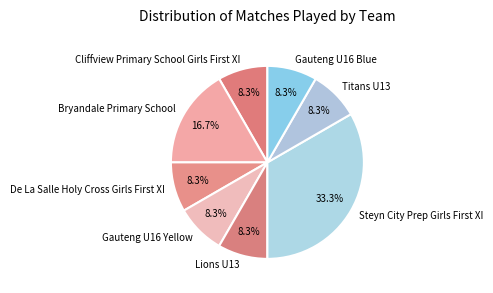

Count the number of slices in the pie.

8